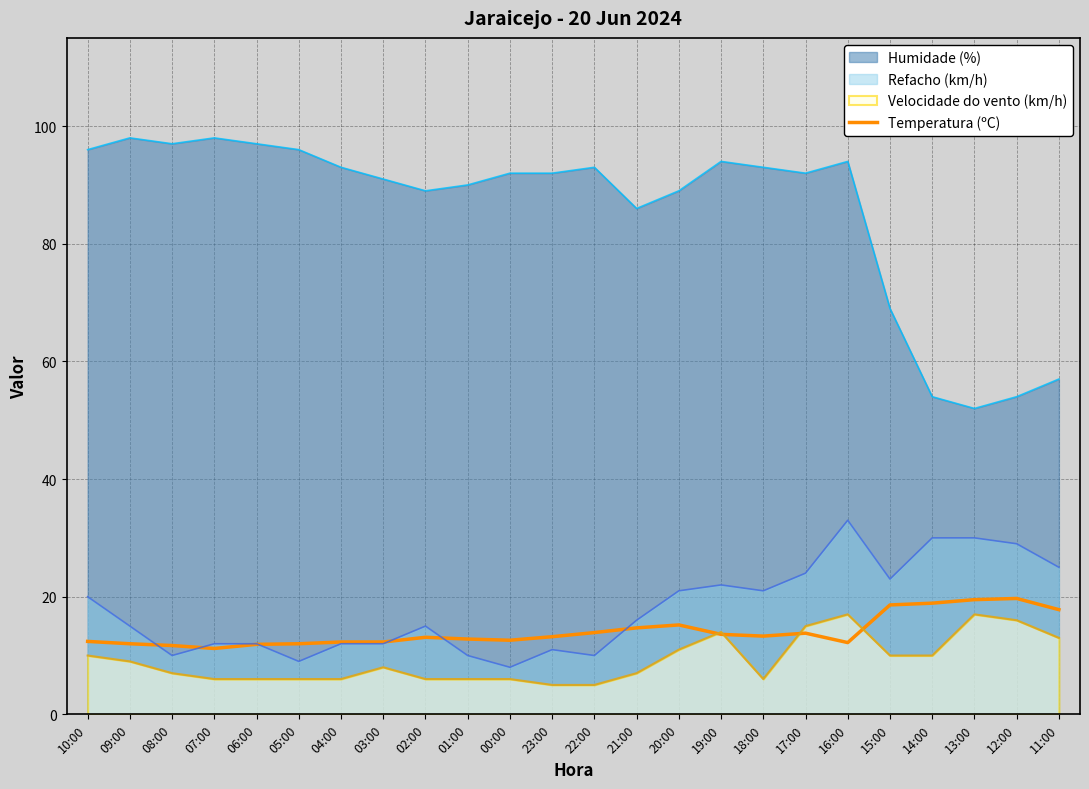

What is the difference between the second highest and minimum values?

8.3